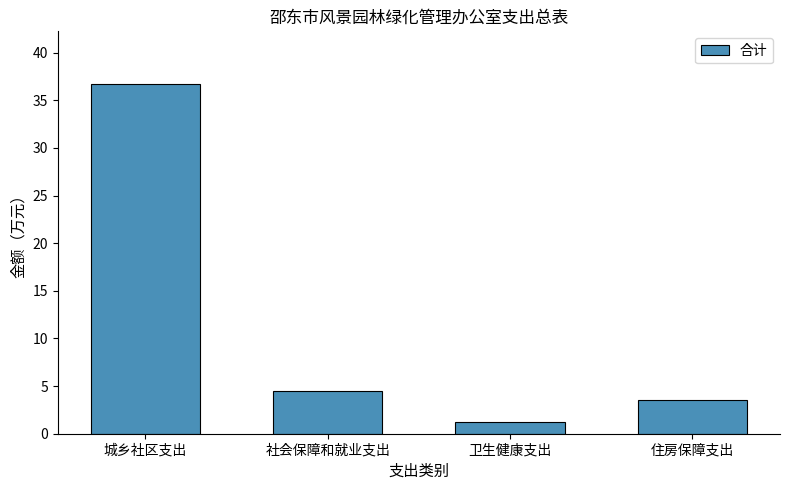

What is the ratio of the value at 城乡社区支出 to the value at 卫生健康支出?

30.7